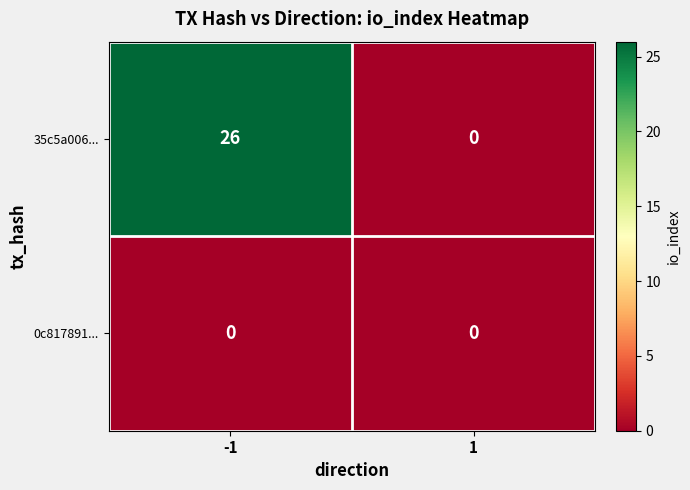

Which series has the widest spread of values?

35c5a006...